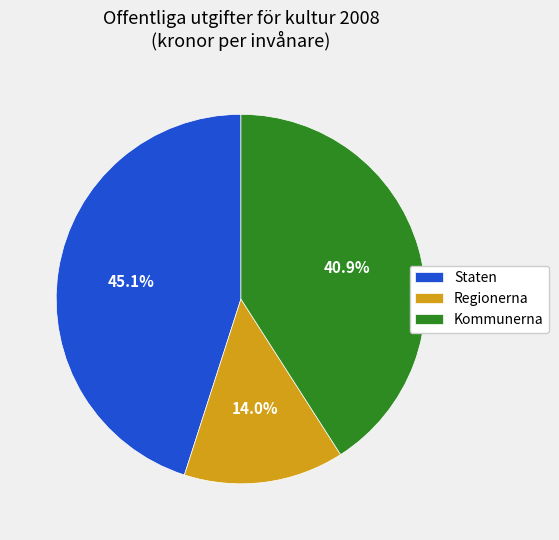

Is it true that Staten is 45% of the pie?

True